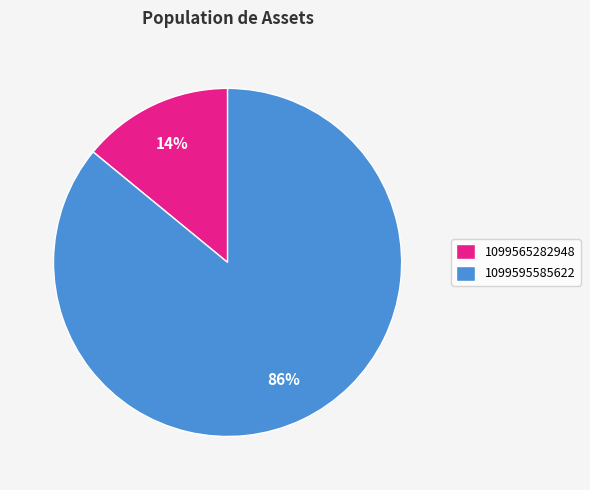

Combined, do 1099565282948 and 1099595585622 account for over 50%?

Yes